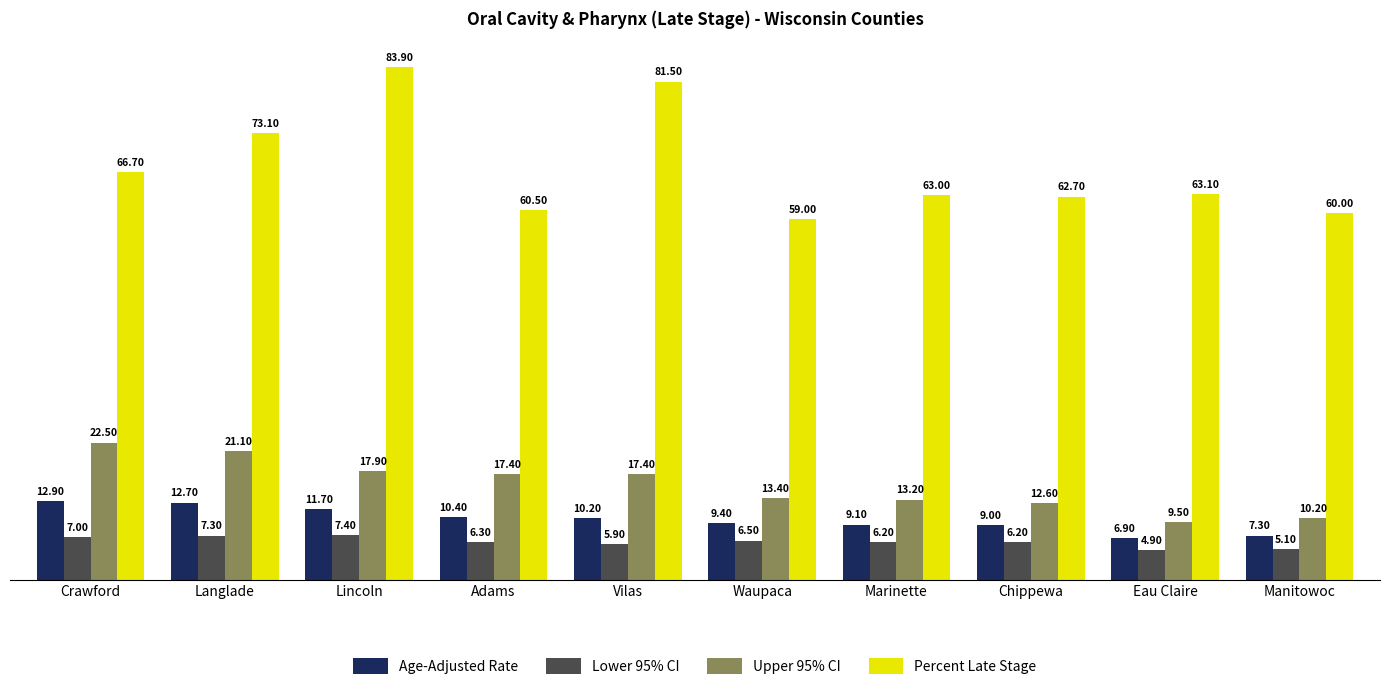

Which series has the largest range (max minus min)?

Percent Late Stage